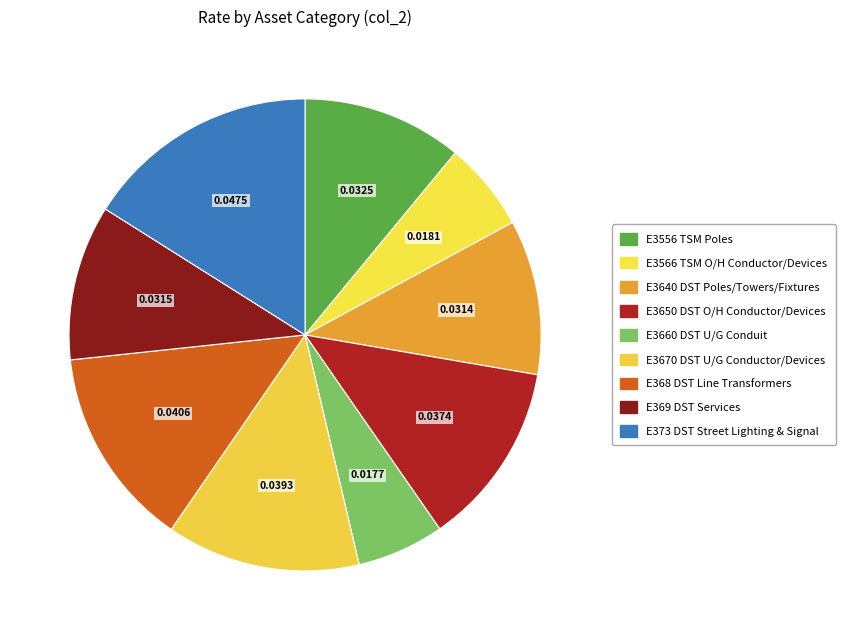

Count the number of slices in the pie.

9